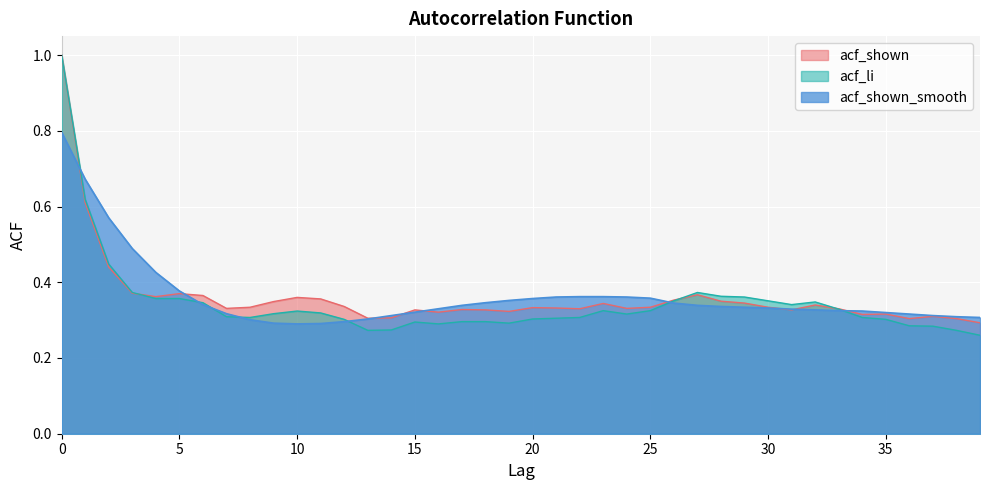

Count the number of categories in the chart.

40